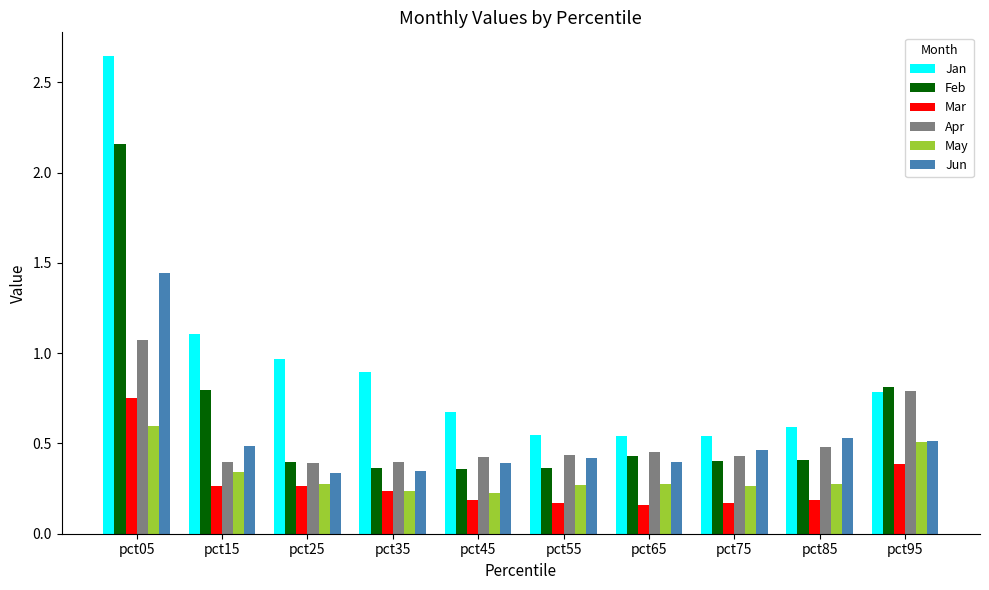

Is the value of Jun at pct25 greater than the value of Apr at pct45?

No